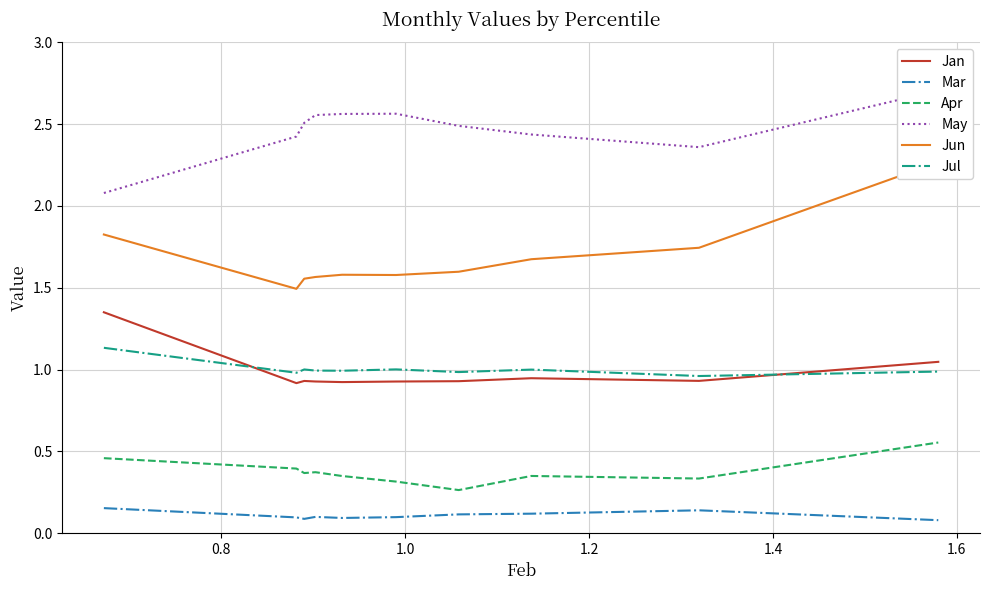

True or false: Mar and Apr intersect in this chart.

False